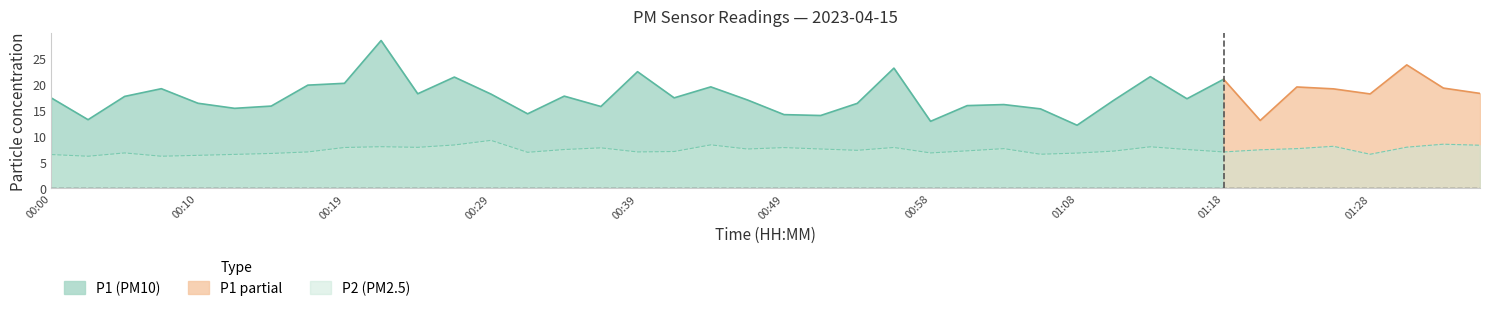

At which label does P2 (PM2.5) reach its peak?

00:29